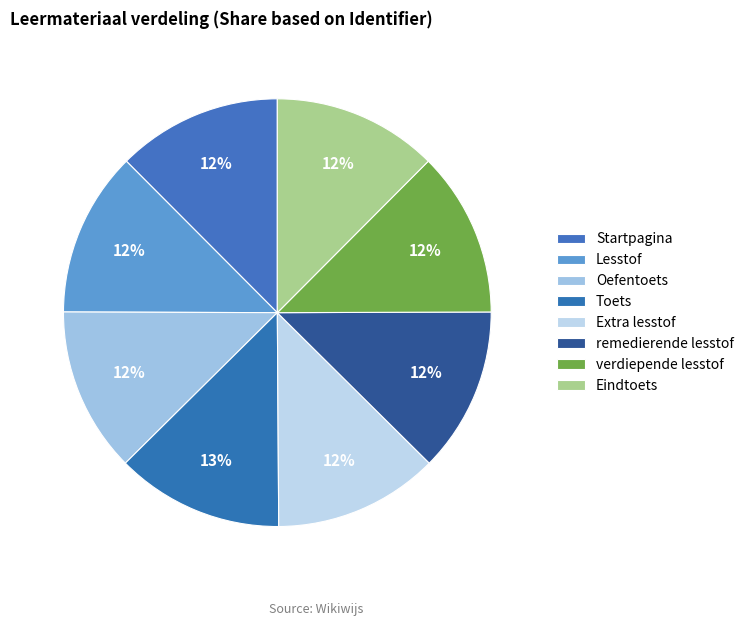

Is it true that remedierende lesstof is 12% of the pie?

True